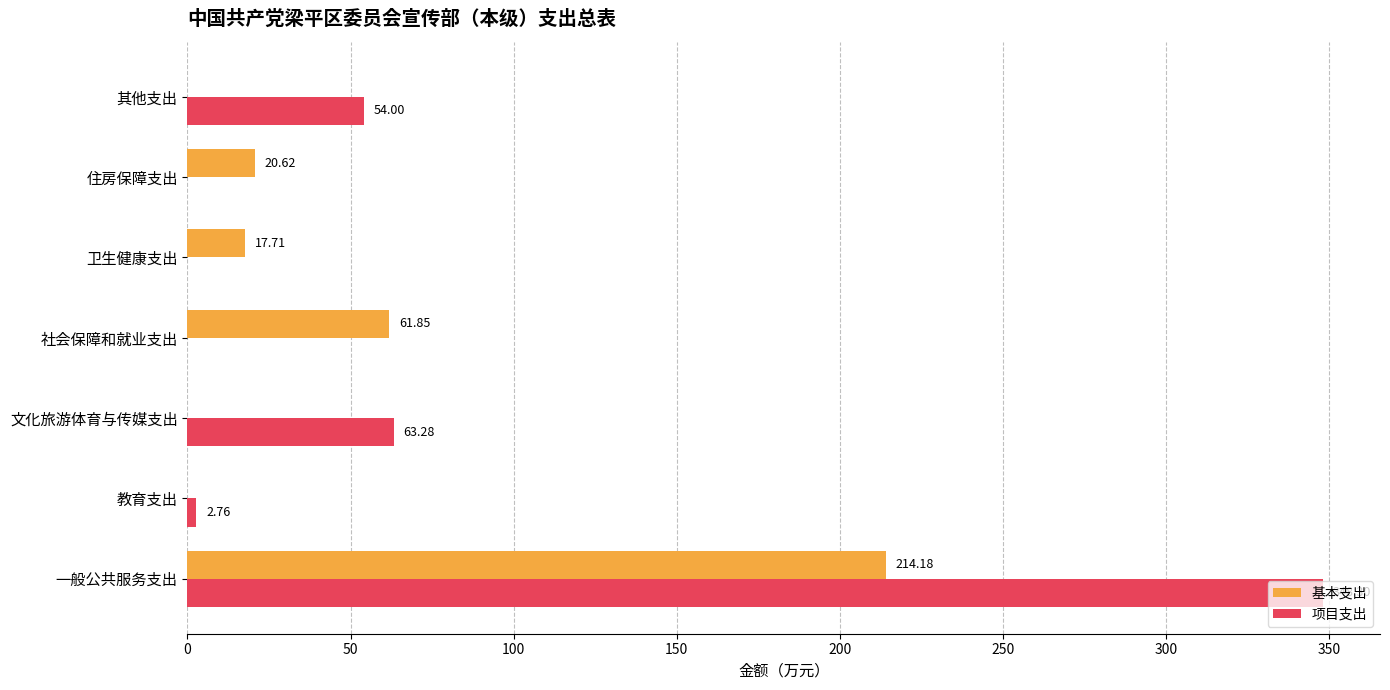

Which series has the largest total across all categories?

项目支出